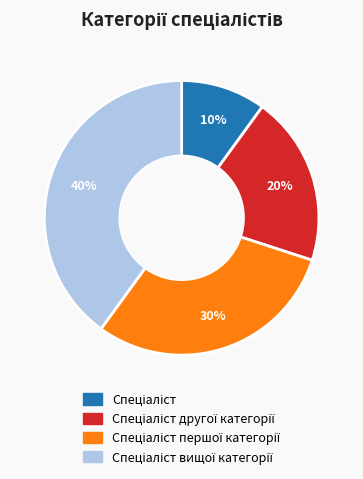

To the nearest percent, what is the average slice percentage?

25%